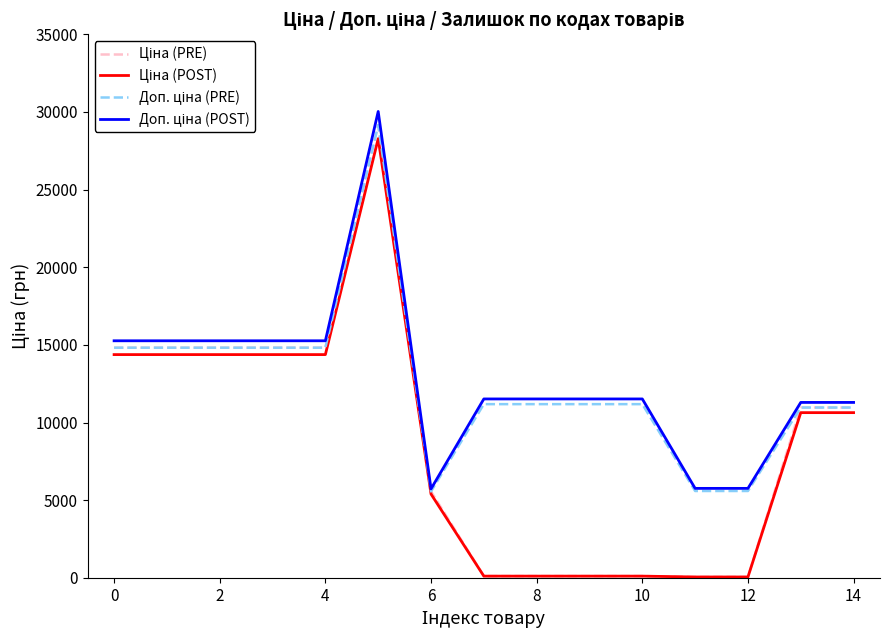

Which series has the largest range (max minus min)?

Ціна (PRE)